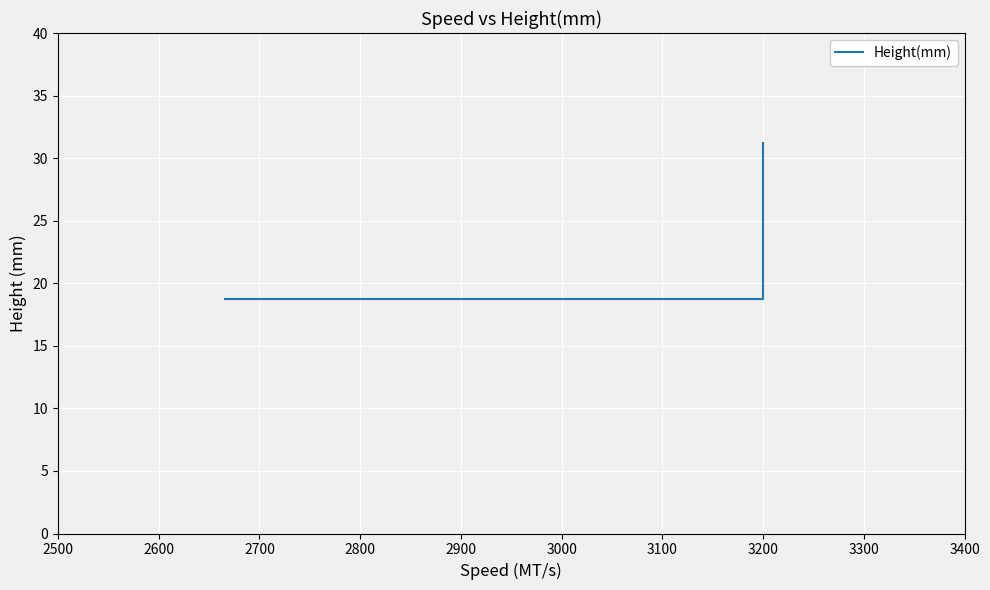

Between 2500 and 2800, which is larger?

2800